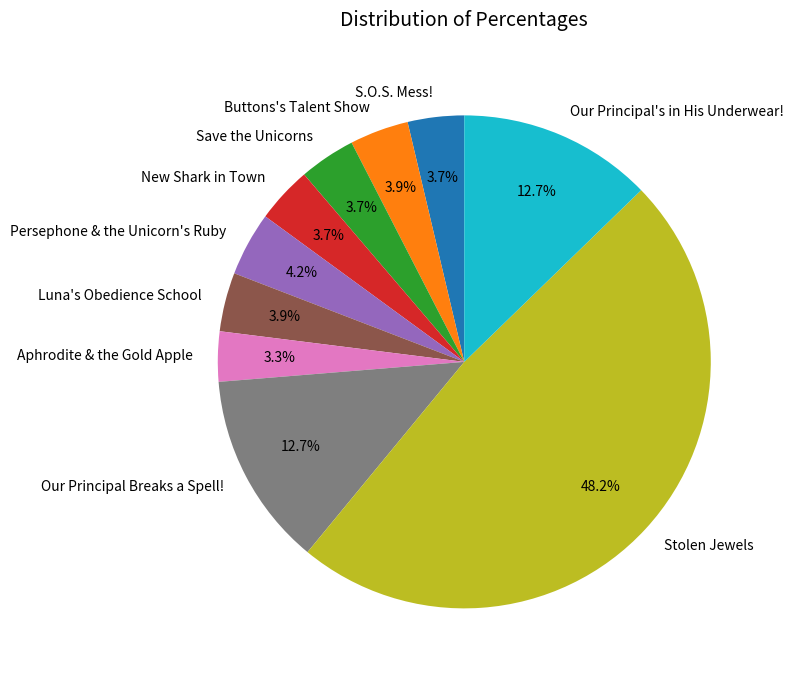

Which slice is the largest?

Stolen Jewels